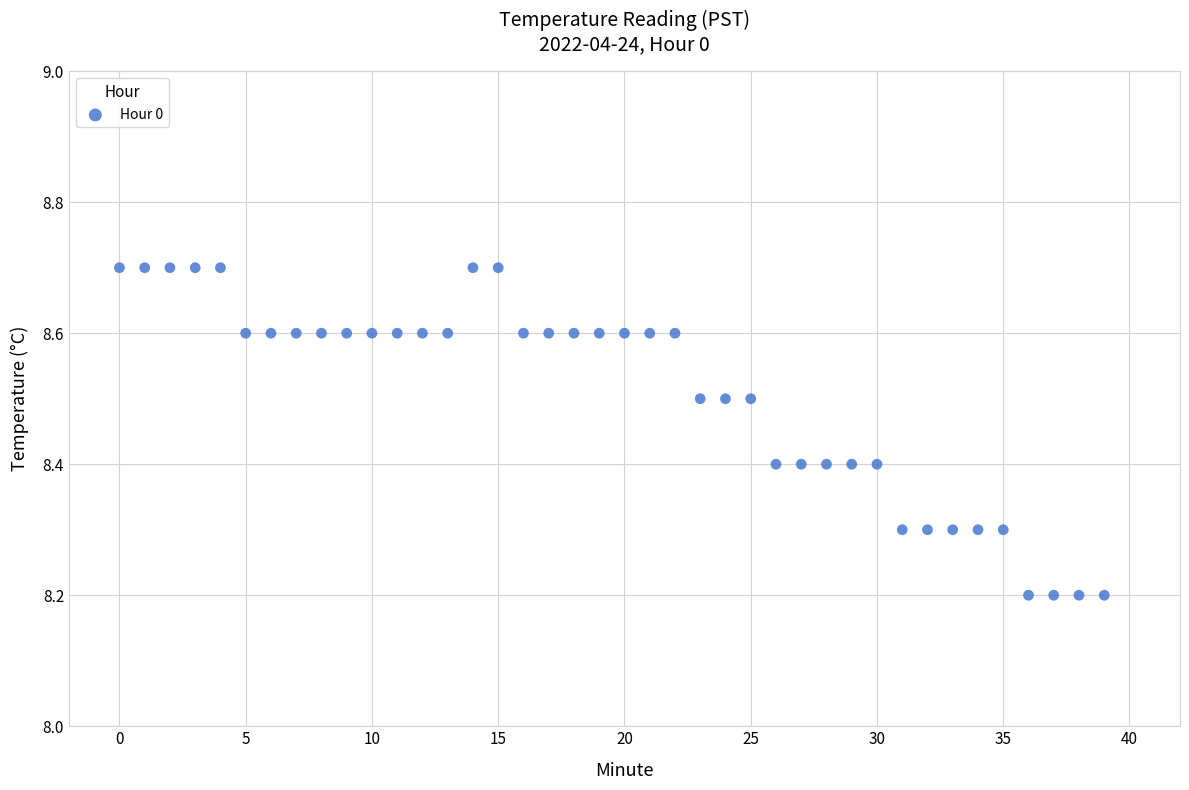

What is the range of Y values (max minus min)?

0.5